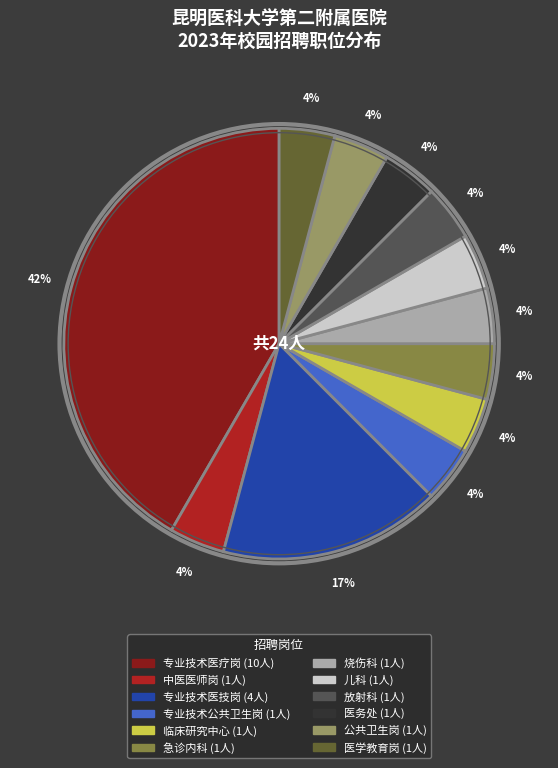

The 医务处 slice represents 4% of the pie. True or false?

True